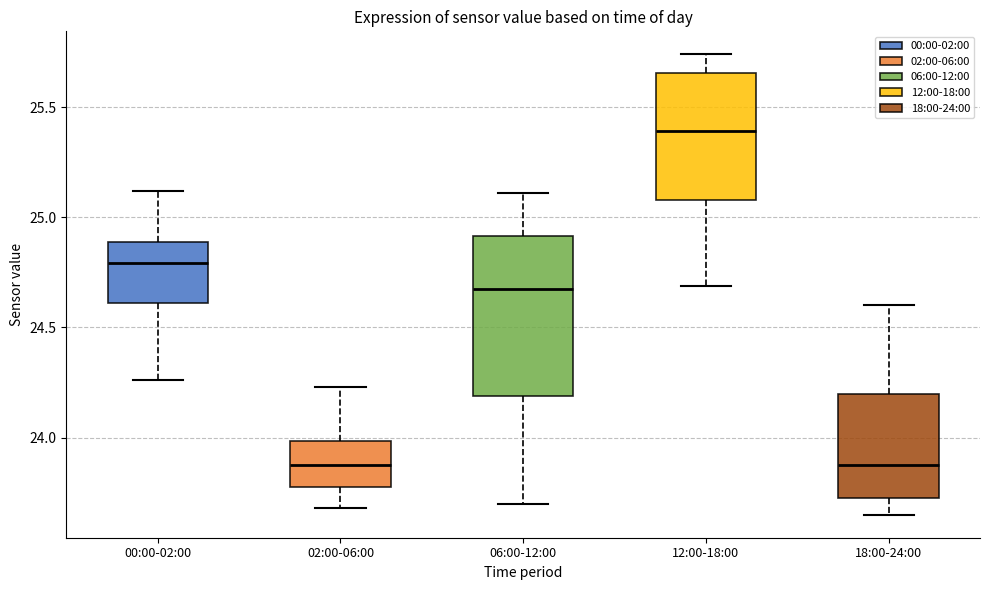

Which box's median line is the highest?

12:00-18:00